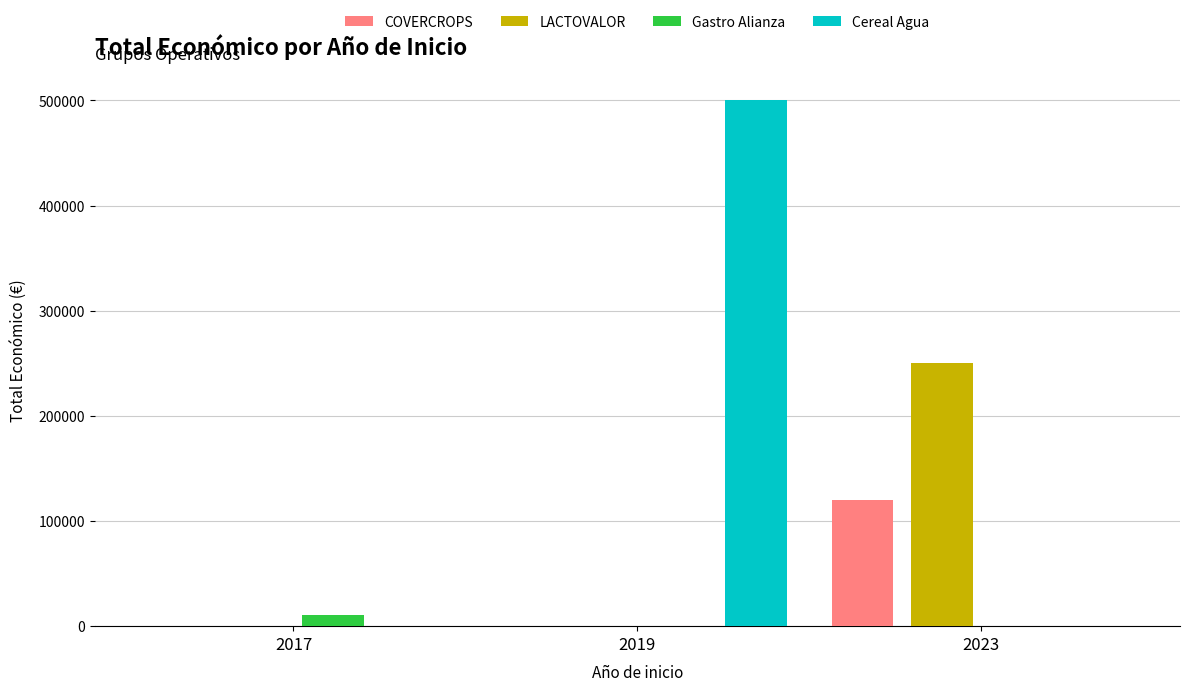

Which series changed the most between 2019 and 2023?

Cereal Agua